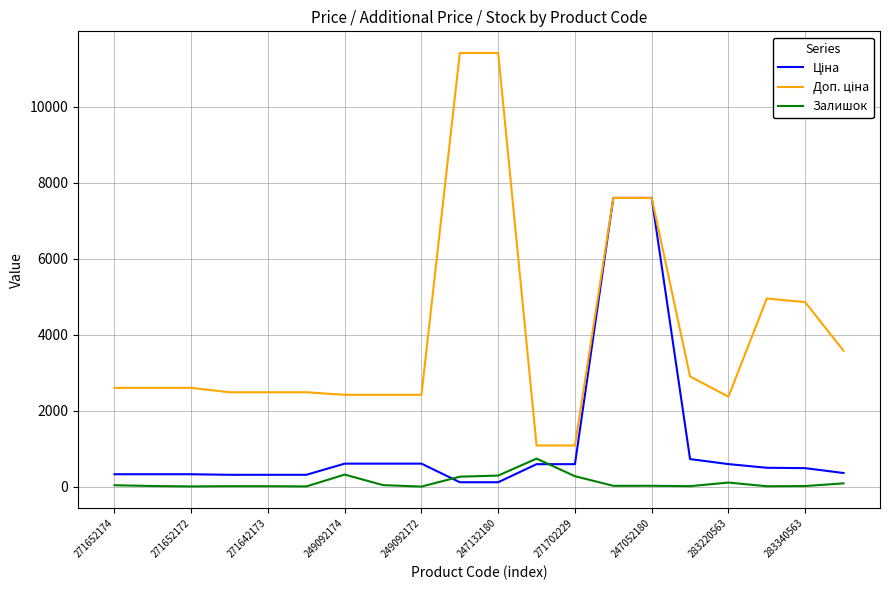

What is the maximum value shown in the chart?

11410.0